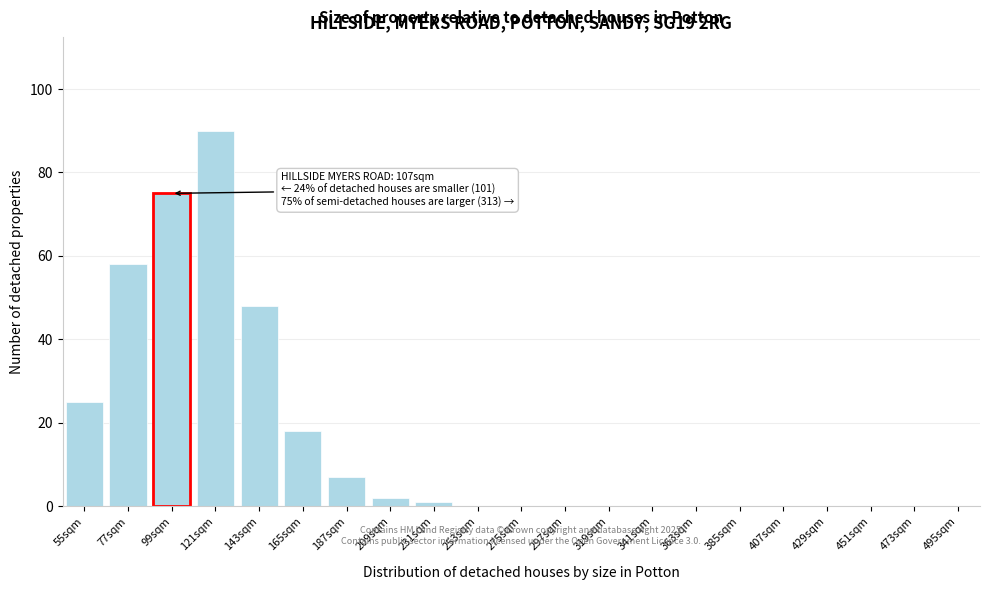

Reading left to right, what are all the values shown in this chart?

55sqm=25	77sqm=58	99sqm=75	121sqm=90	143sqm=48	165sqm=18	187sqm=7	209sqm=2	231sqm=1	253sqm=0	275sqm=0	297sqm=0	319sqm=0	341sqm=0	363sqm=0	385sqm=0	407sqm=0	429sqm=0	451sqm=0	473sqm=0	495sqm=0